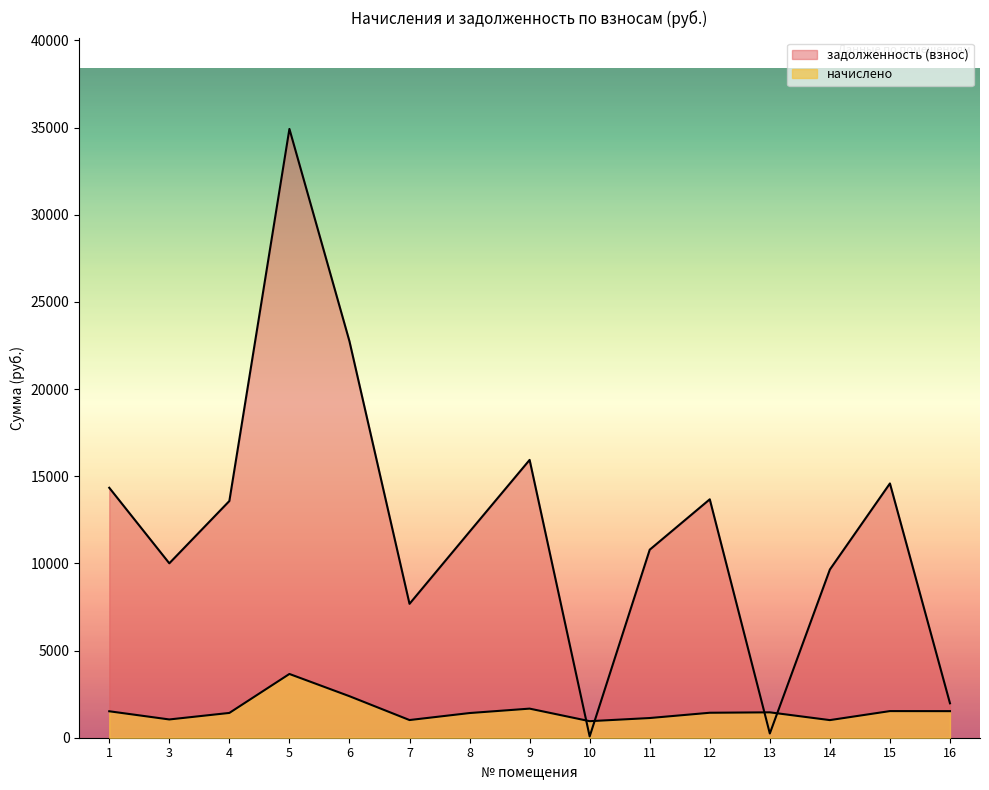

The задолженность (взнос) series shows 7680.3 at 7. True or false?

True